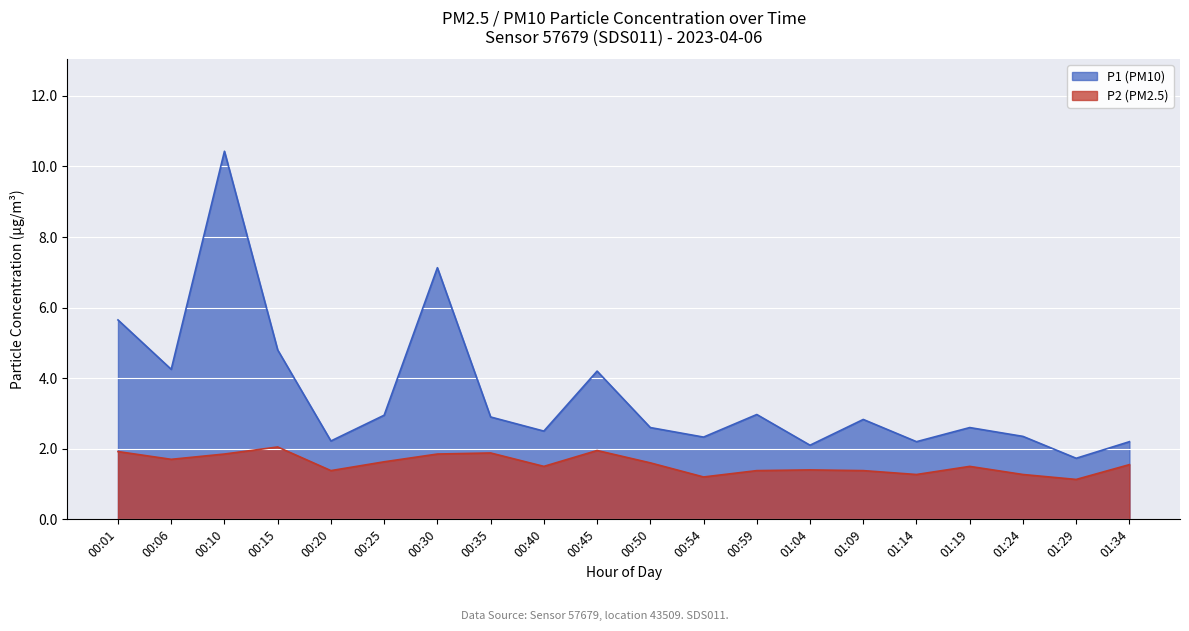

Is it true that P1 (PM10) equals 10.4 at 00:10?

True